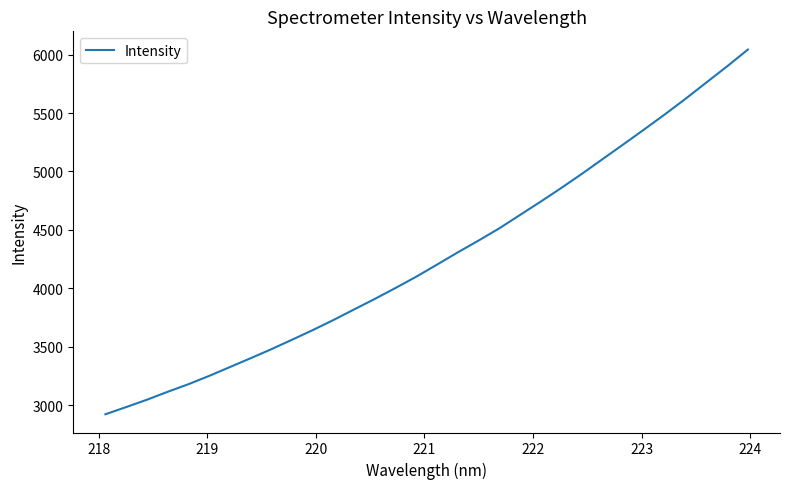

What is the maximum value shown in the chart?

6042.9